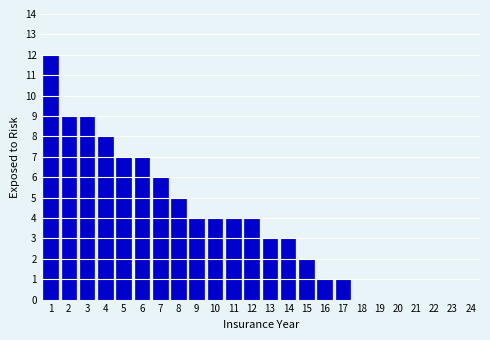

Reading right to left, what are all the values shown in this chart?

24=0	23=0	22=0	21=0	20=0	19=0	18=0	17=1	16=1	15=2	14=3	13=3	12=4	11=4	10=4	9=4	8=5	7=6	6=7	5=7	4=8	3=9	2=9	1=12